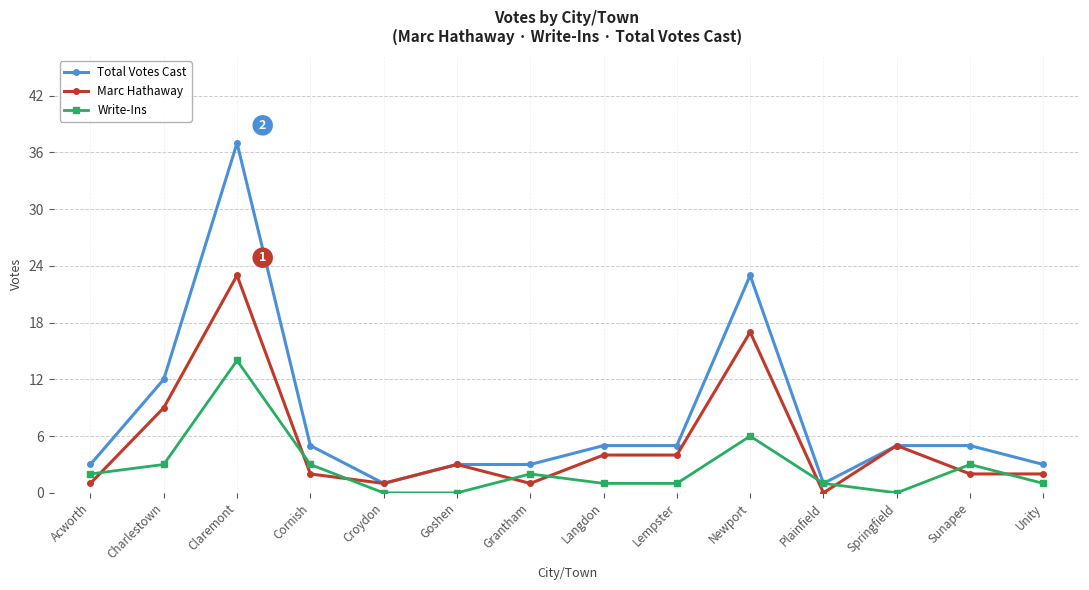

Rank the series at Acworth from highest to lowest value.

Total Votes Cast, Write-Ins, Marc Hathaway